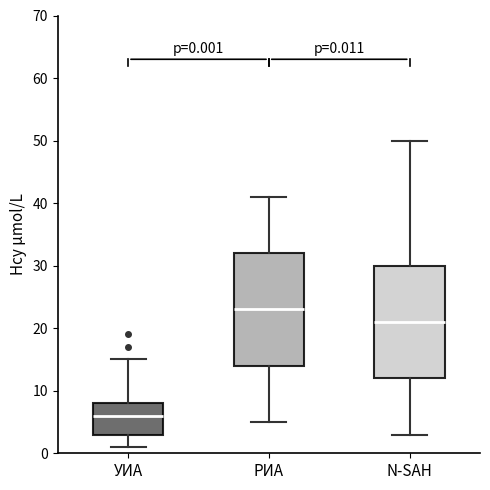

Which box has the highest median line?

РИА